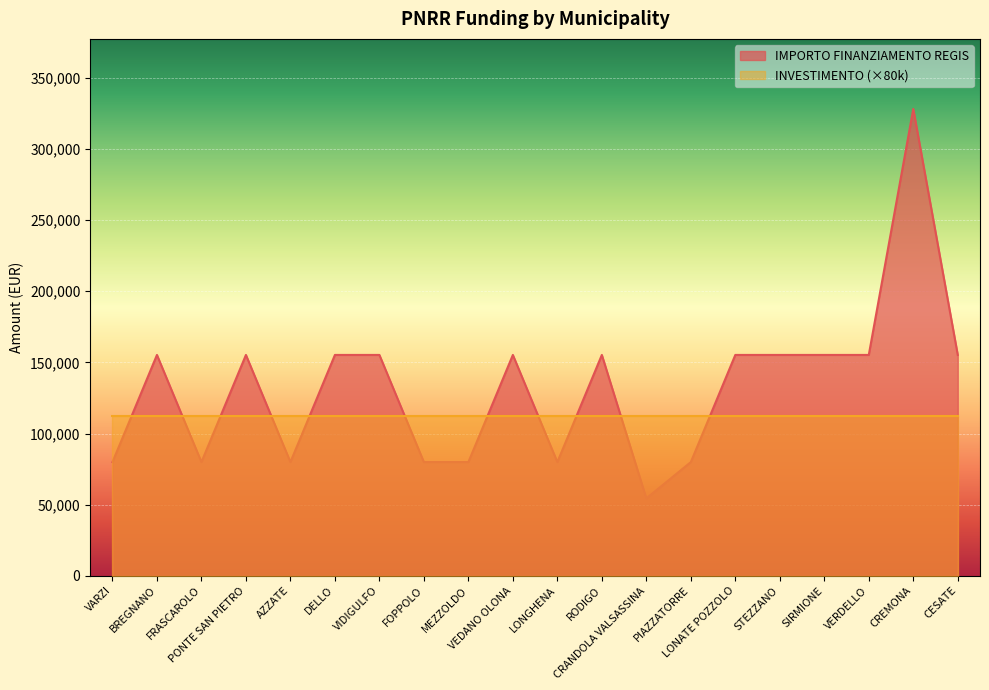

At which category does the chart reach its peak across all series?

CREMONA